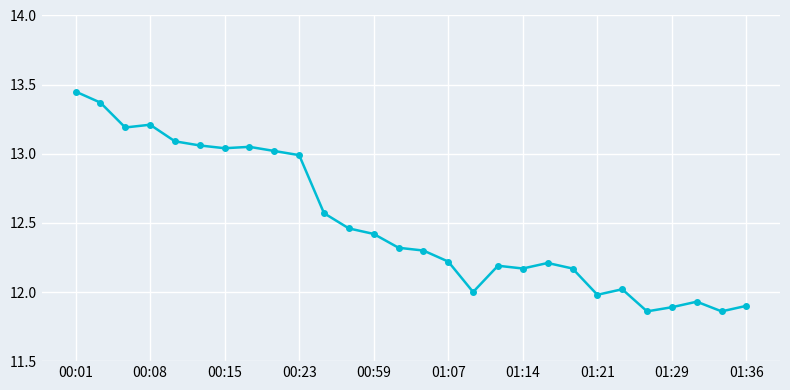

What is the sum of all values?

349.9